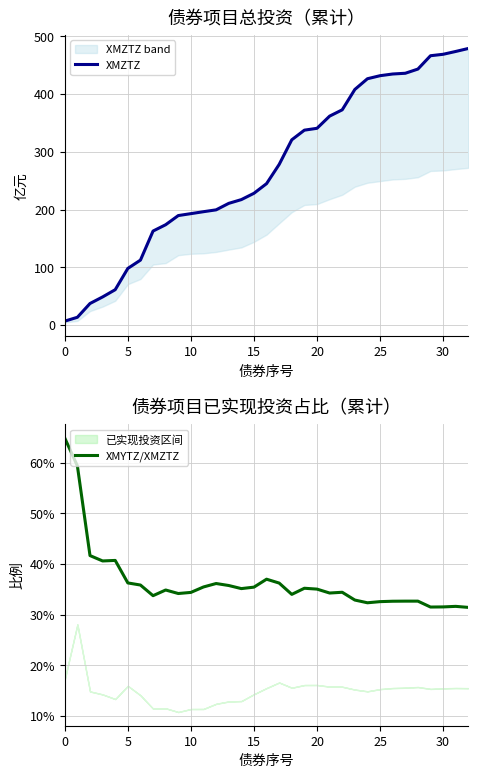

Rank the series by their maximum value, from lowest to highest.

XMYTZ/XMZTZ, XMZTZ